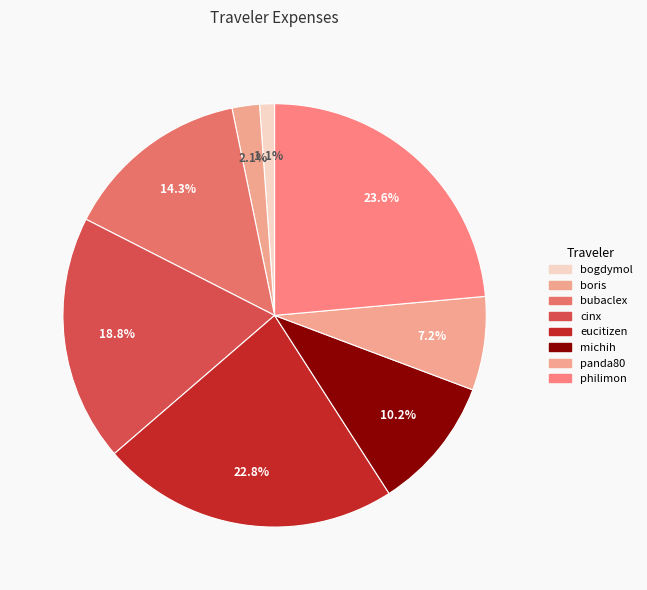

What is the change in value from bogdymol to michih?

+156.2